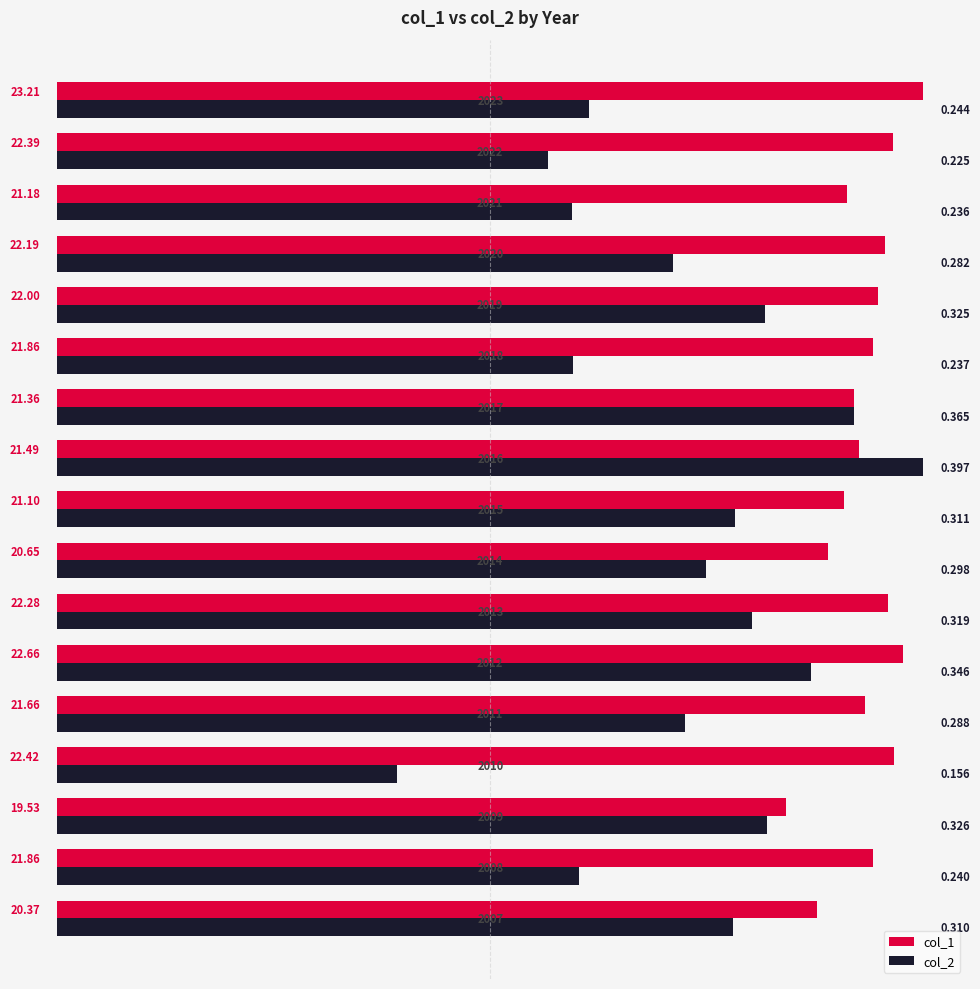

What are all the series names shown in the legend?

col_1, col_2